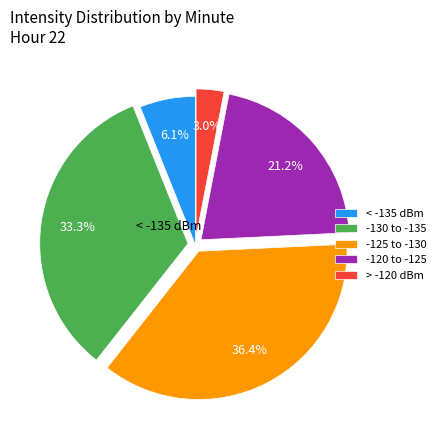

Which has a higher value, > -120 dBm or -120 to -125?

-120 to -125